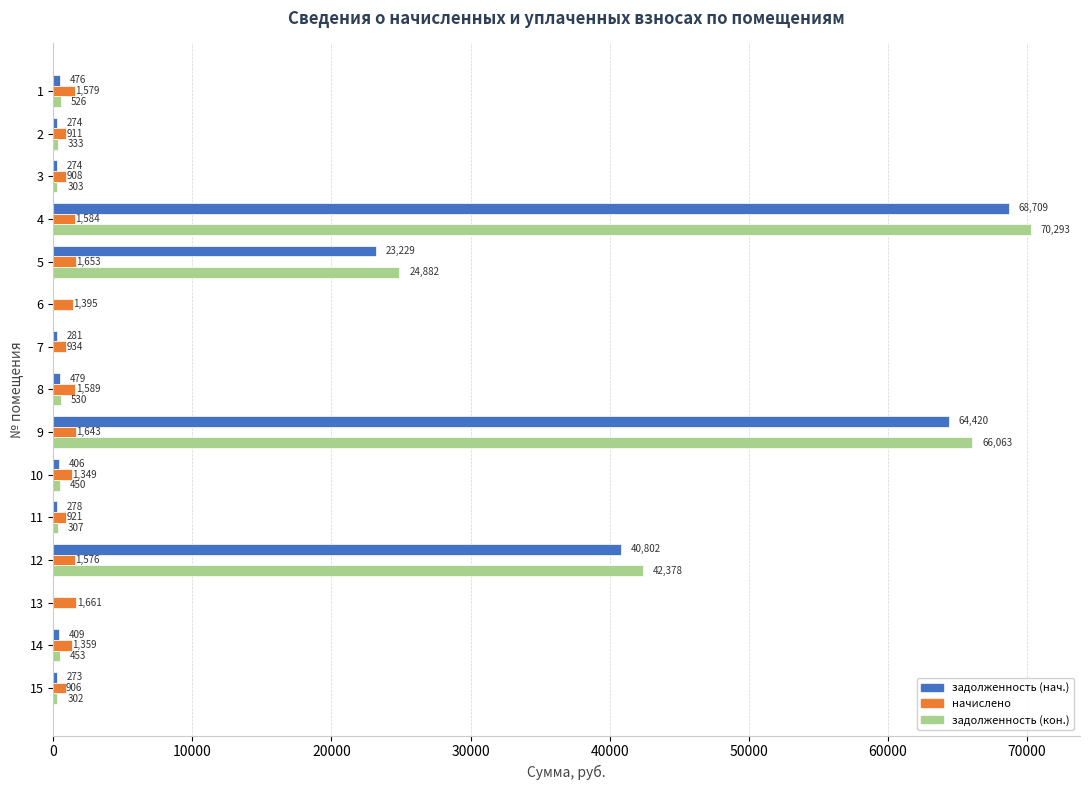

How many categories are shown in the chart?

15